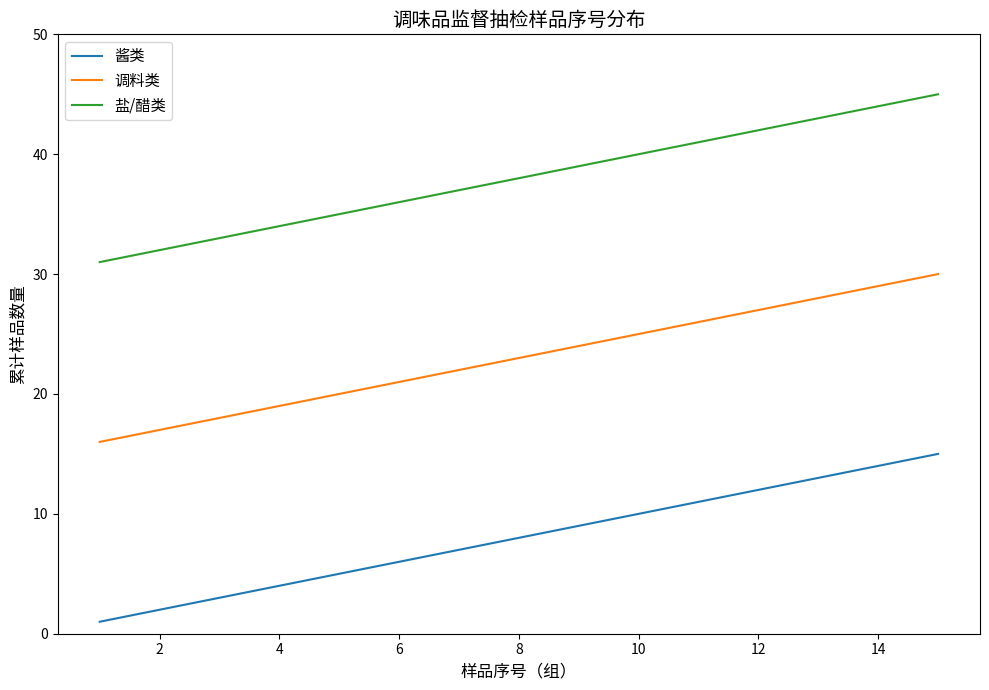

True or false: 调料类 has more than 1 points higher than both neighbors.

False